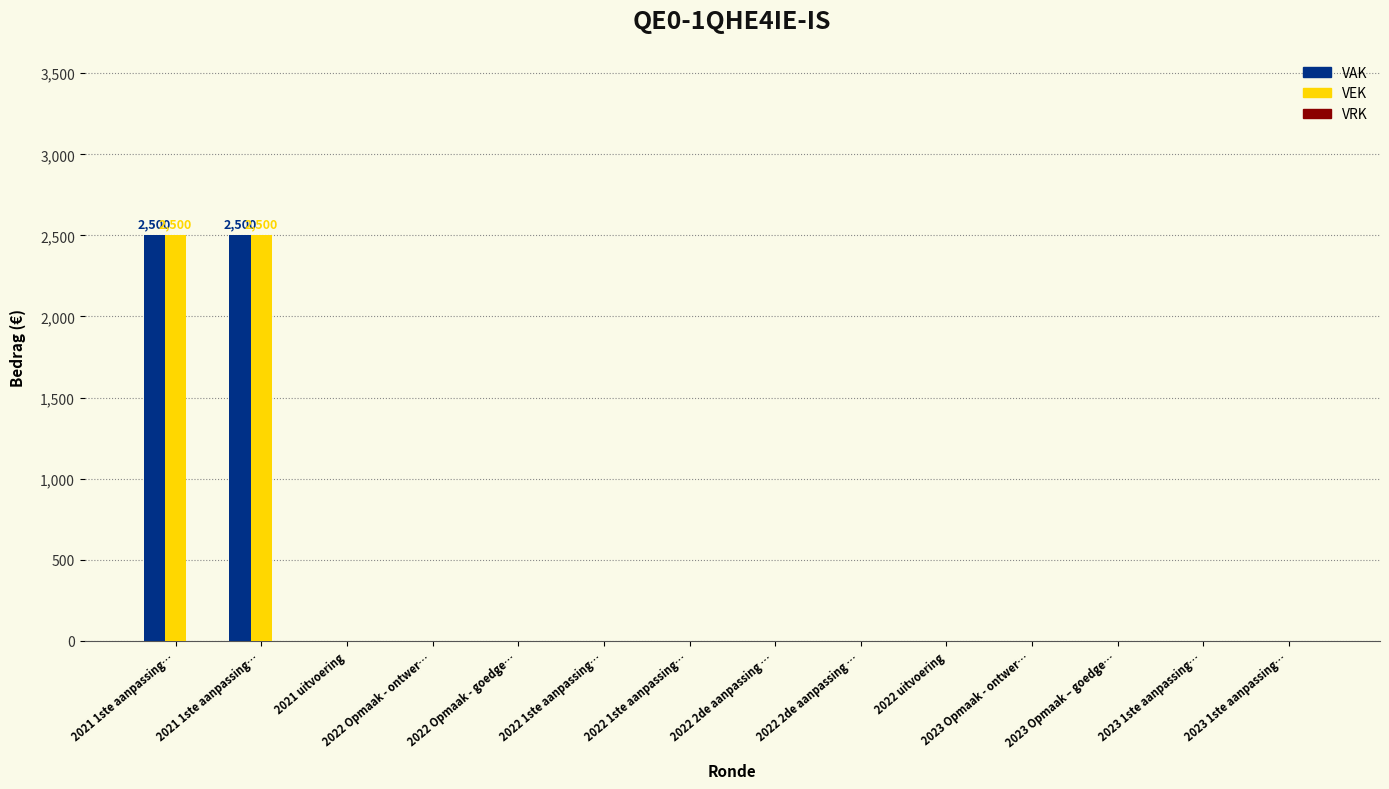

How many distinct data groups are displayed?

2